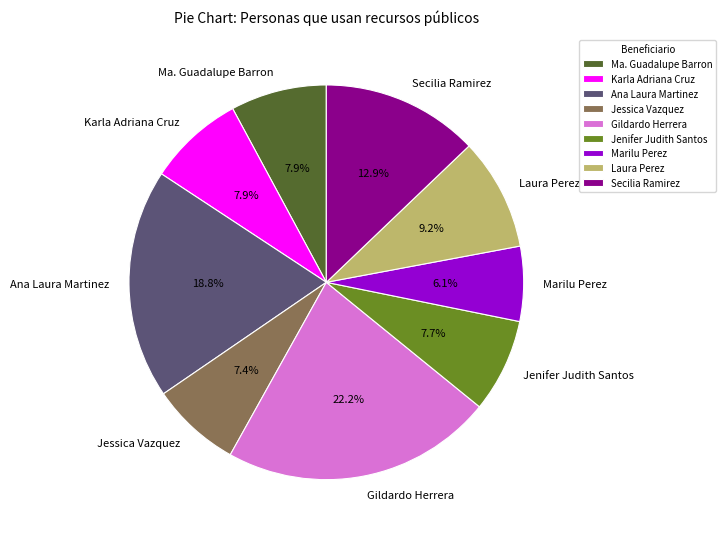

Is it true that Jenifer Judith Santos is 8% of the pie?

True